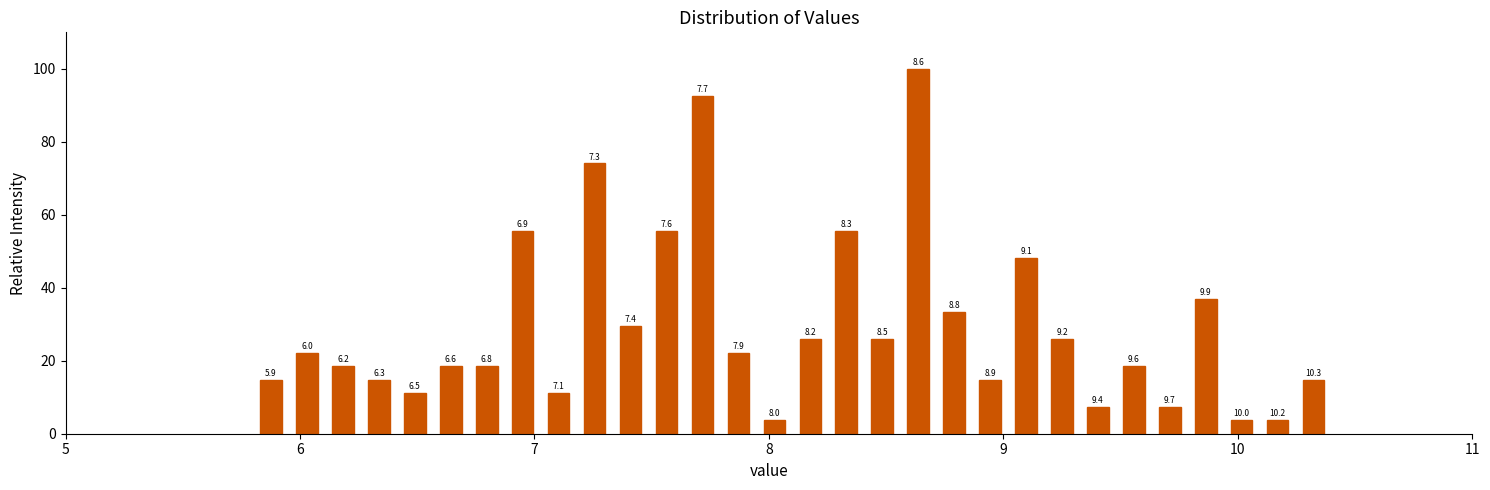

Around what value on the x-axis is the tallest bar? Give the approximate position of its centre, as read against the axis.

8.6